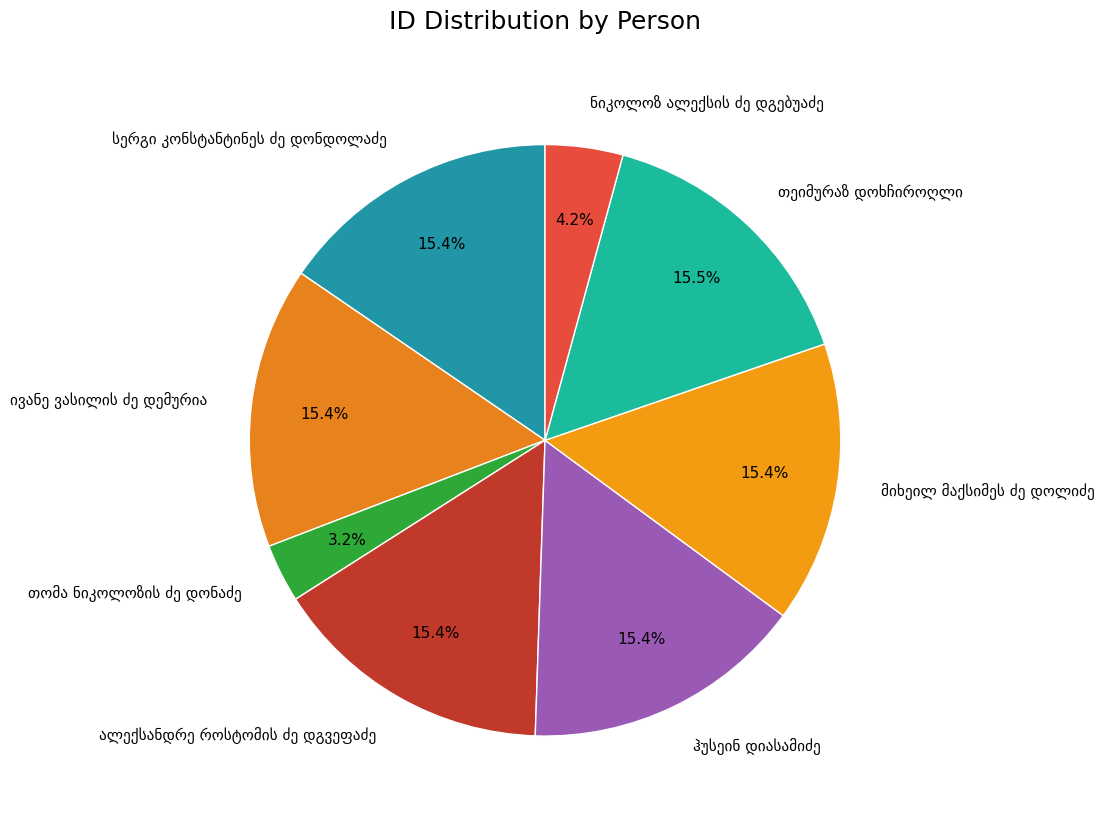

Does any single category account for the majority?

No